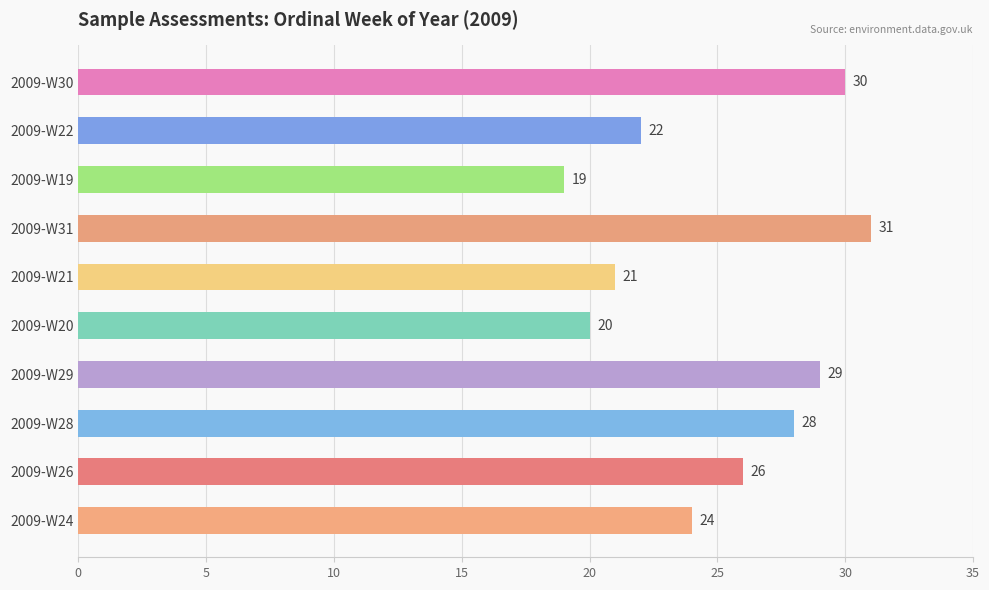

List the labels in order of value, smallest first.

2009-W19, 2009-W20, 2009-W21, 2009-W22, 2009-W24, 2009-W26, 2009-W28, 2009-W29, 2009-W30, 2009-W31